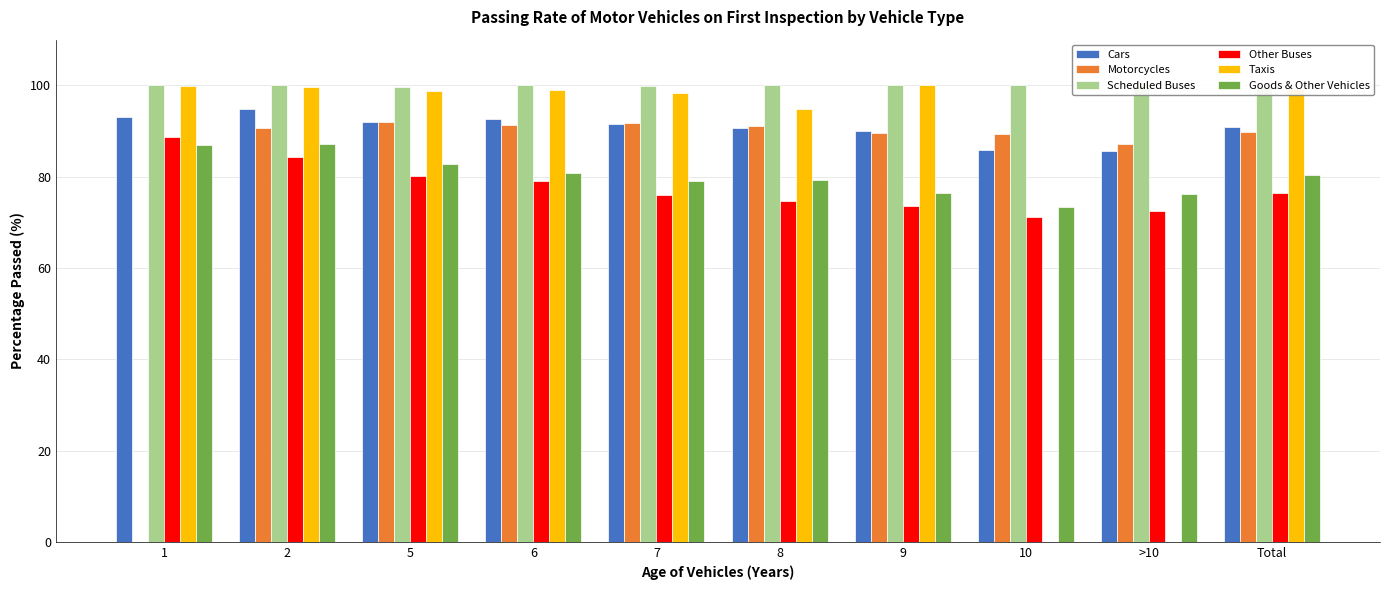

Which series changed the most between 1 and 7?

Motorcycles